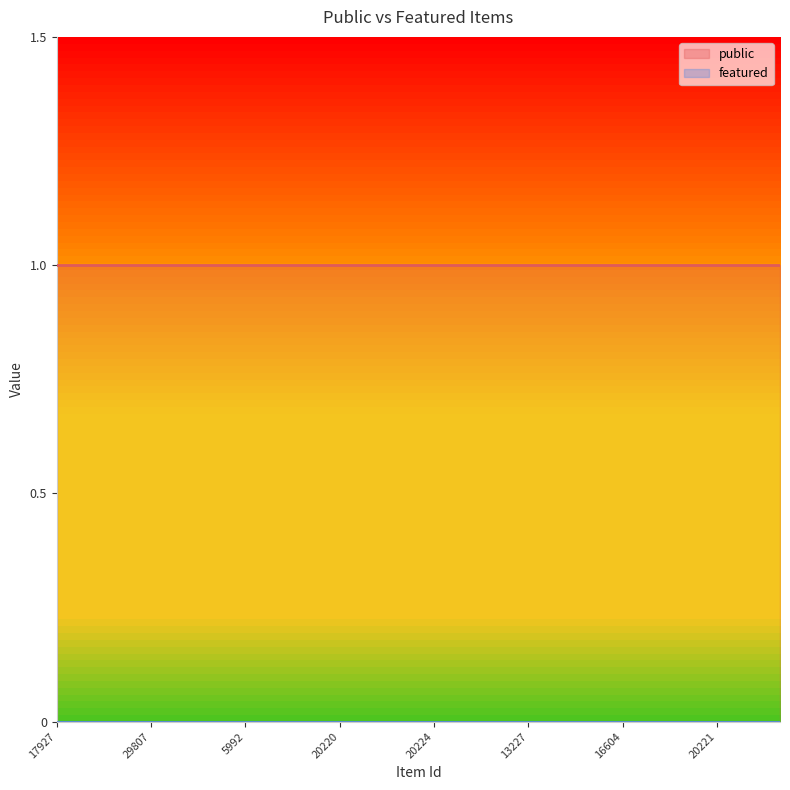

Which series has the largest range (max minus min)?

public